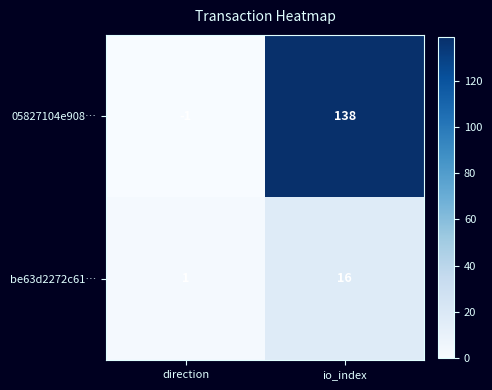

The 05827104e908… series shows 32 at io_index. True or false?

False